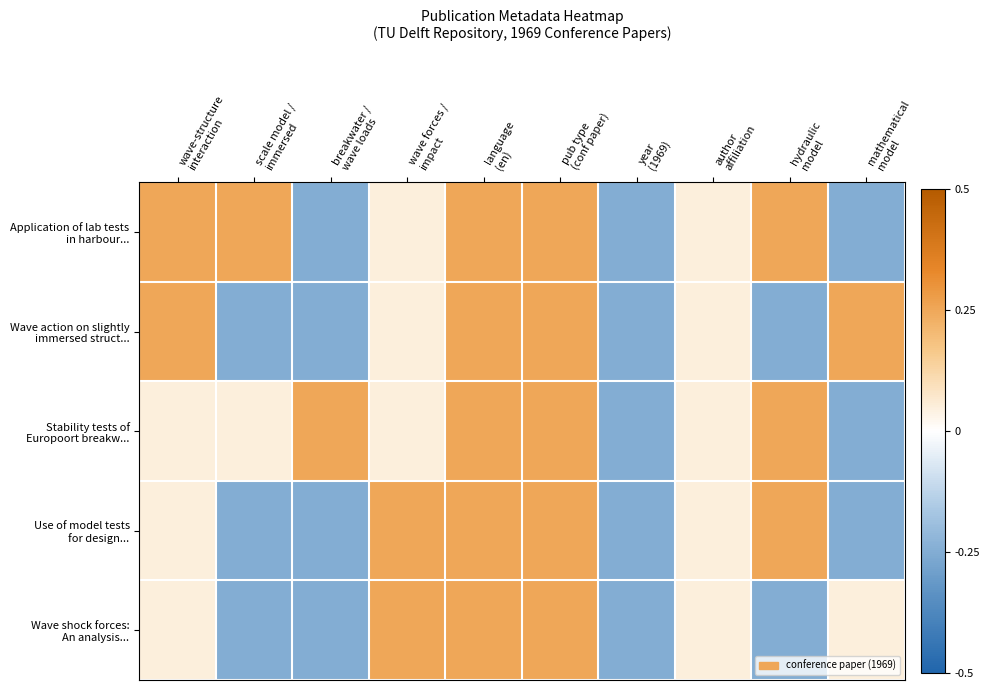

Between breakwater / wave loads and language (en), which series saw the biggest shift?

Application of lab tests in harbour...